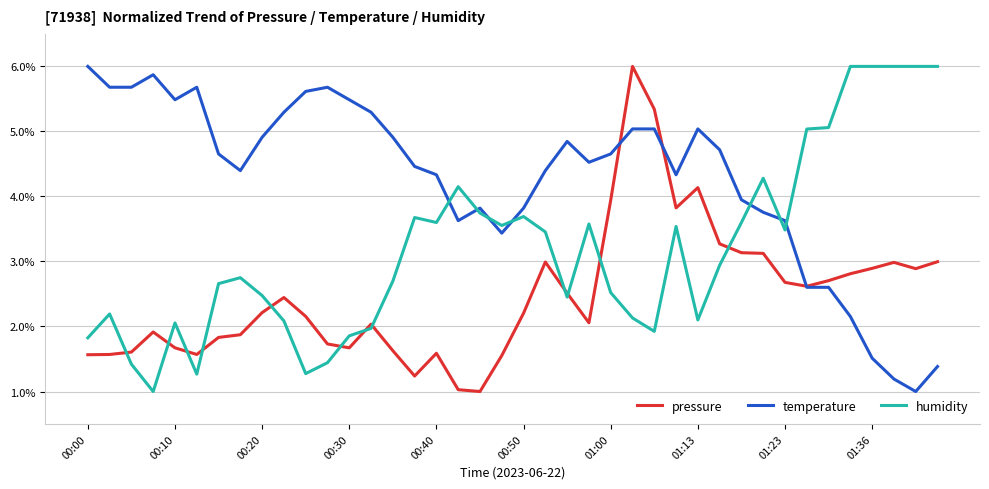

What is the maximum value shown in the chart?

6.0